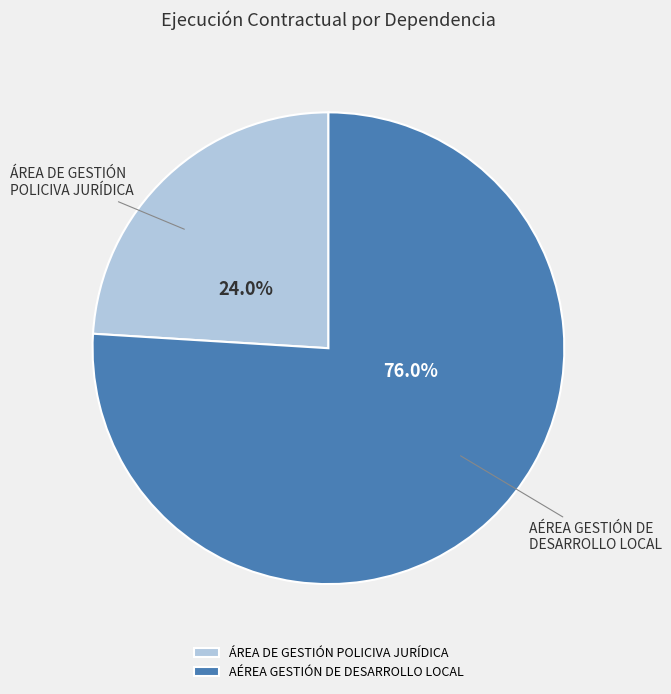

To the nearest percent, what is the average slice percentage?

50%